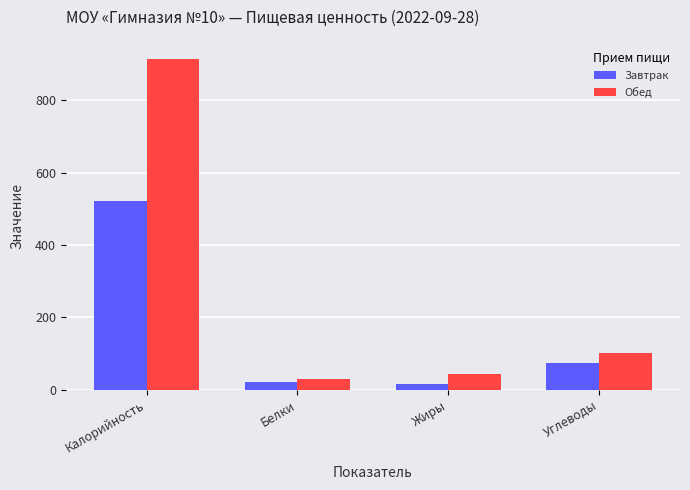

At how many categories does at least one series exceed 526?

1